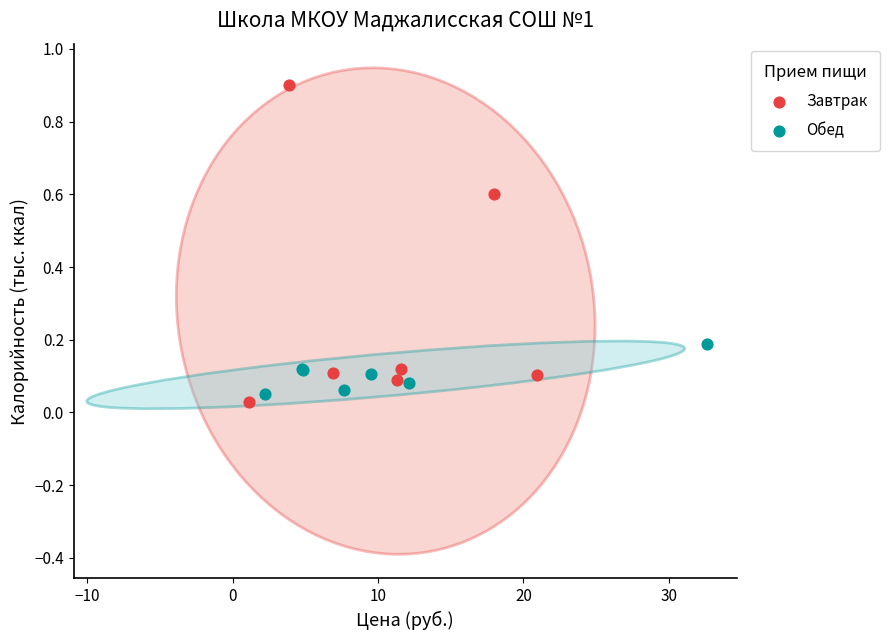

Which series has the largest Y range (max minus min)?

Завтрак